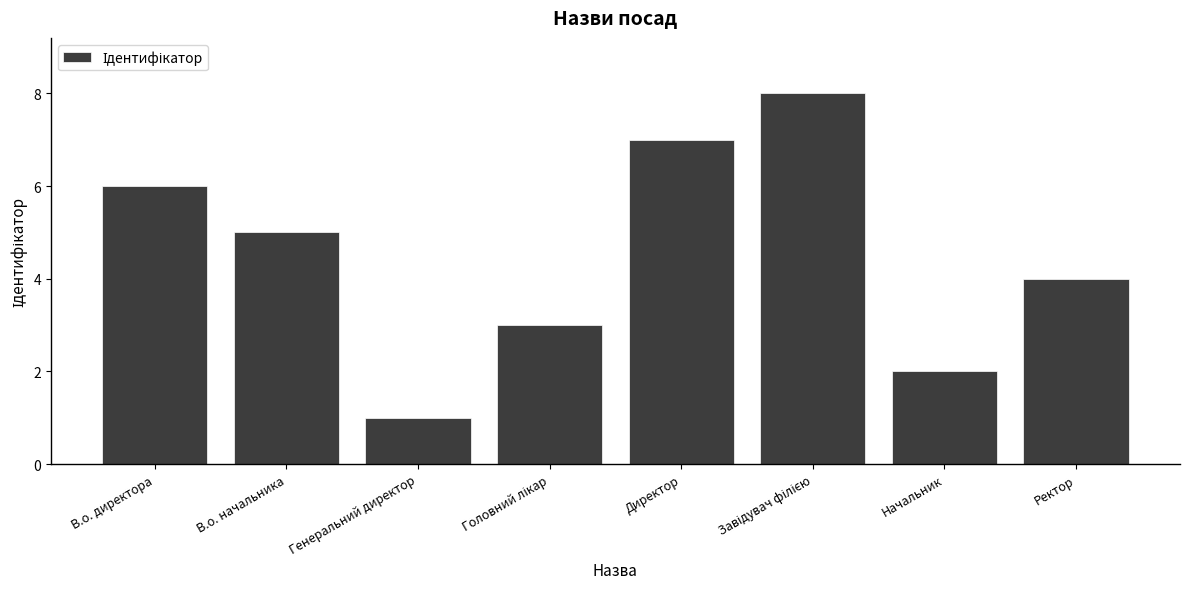

True or false: the data shows 3 at В.о. начальника.

False